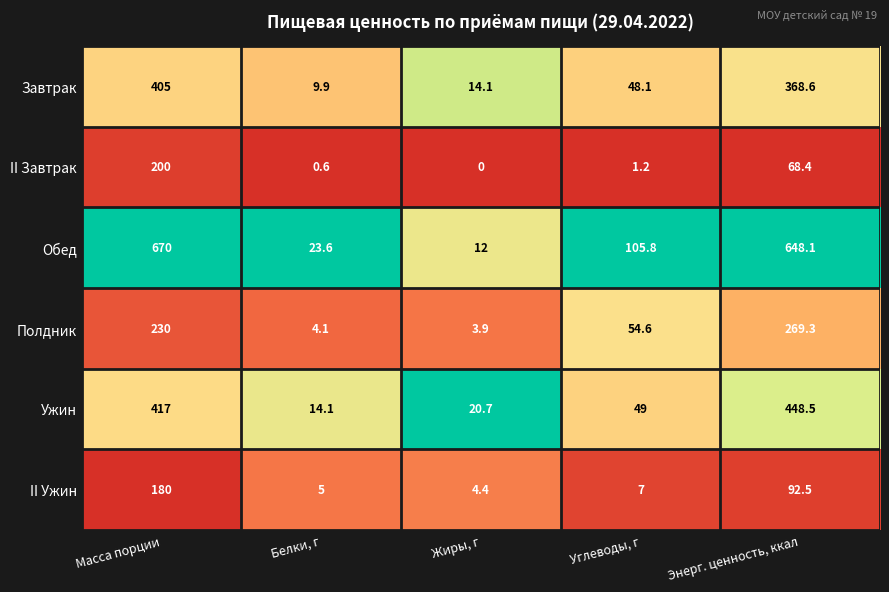

Between Масса порции and Жиры, г, which series saw the biggest shift?

Обед